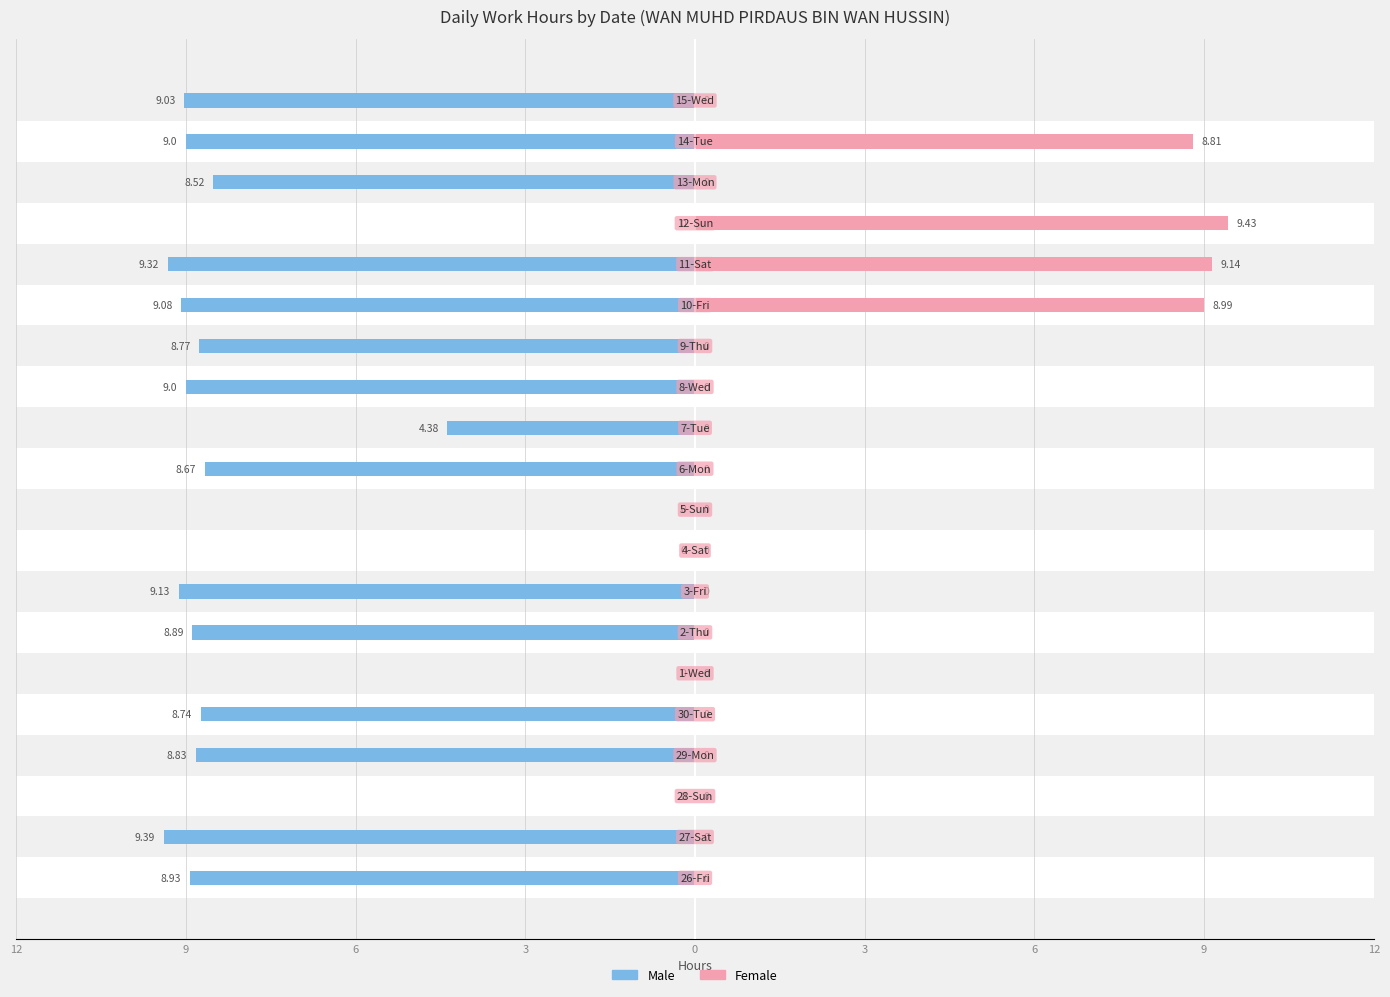

Is it true that Female equals 0.0 at 12?

True